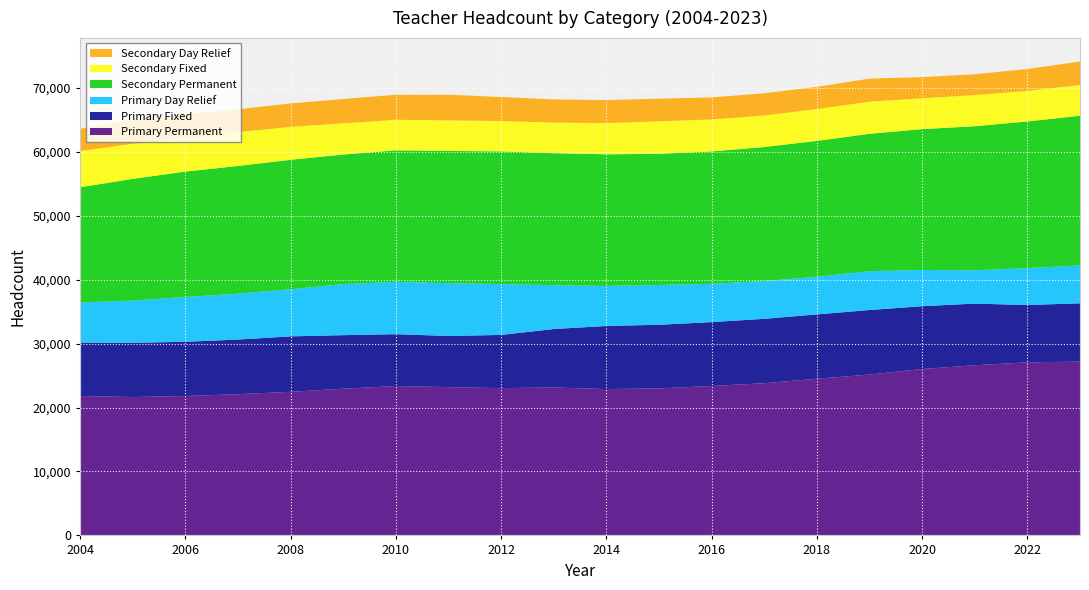

Reading right to left, extract all data points from this chart.

Primary Permanent: 27180	27071	26612	26024	25157	24505	23801	23366	22995	22889	23138	23032	23193	23365	22939	22460	22092	21802	21641	21803
Primary Fixed: 9118	8966	9642	9822	10094	10061	10072	9994	9947	9865	9140	8324	8000	8103	8380	8672	8537	8481	8480	8340
Primary Day Relief: 5916	5770	5207	5665	6072	5883	5910	5989	6228	6261	6860	7954	8263	8183	7997	7364	7175	7009	6611	6287
Secondary Permanent: 23424	22932	22534	22028	21485	21251	20958	20703	20504	20590	20641	20749	20676	20572	20252	20248	19977	19607	19026	18022
Secondary Fixed: 4812	4770	4869	4828	5028	4988	4920	5004	5080	4880	4778	4752	4778	4780	4874	5148	5293	5208	5485	5653
Secondary Day Relief: 3654	3441	3251	3312	3602	3465	3482	3446	3546	3601	3630	3747	4009	3910	3811	3669	3572	3731	3782	3487